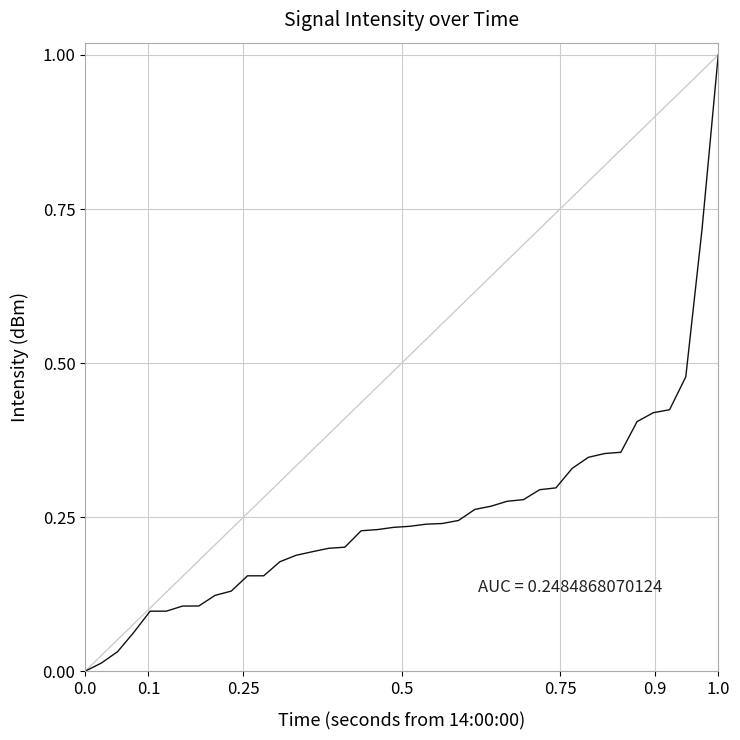

What is the sum of all values?

10.2